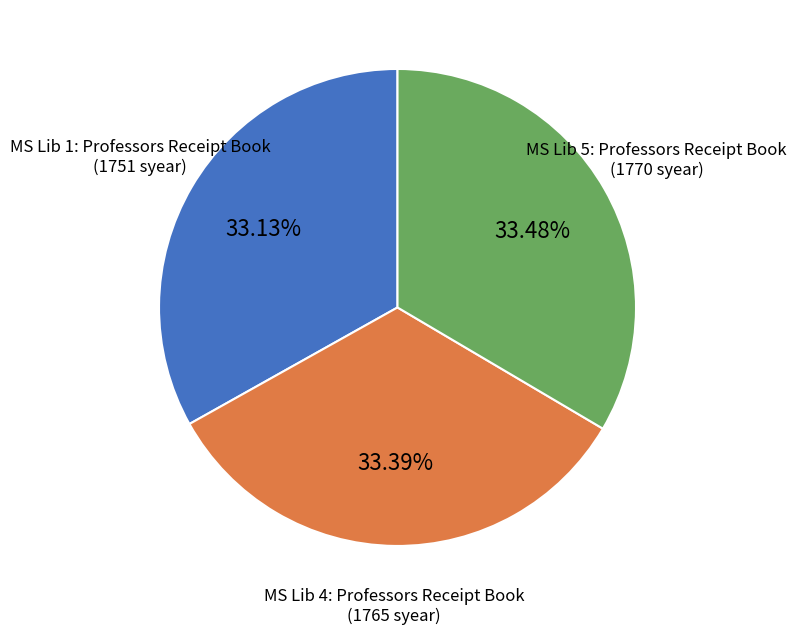

To the nearest percent, what is the combined percentage of MS Lib 1: Professors Receipt Book and MS Lib 5: Professors Receipt Book?

67%